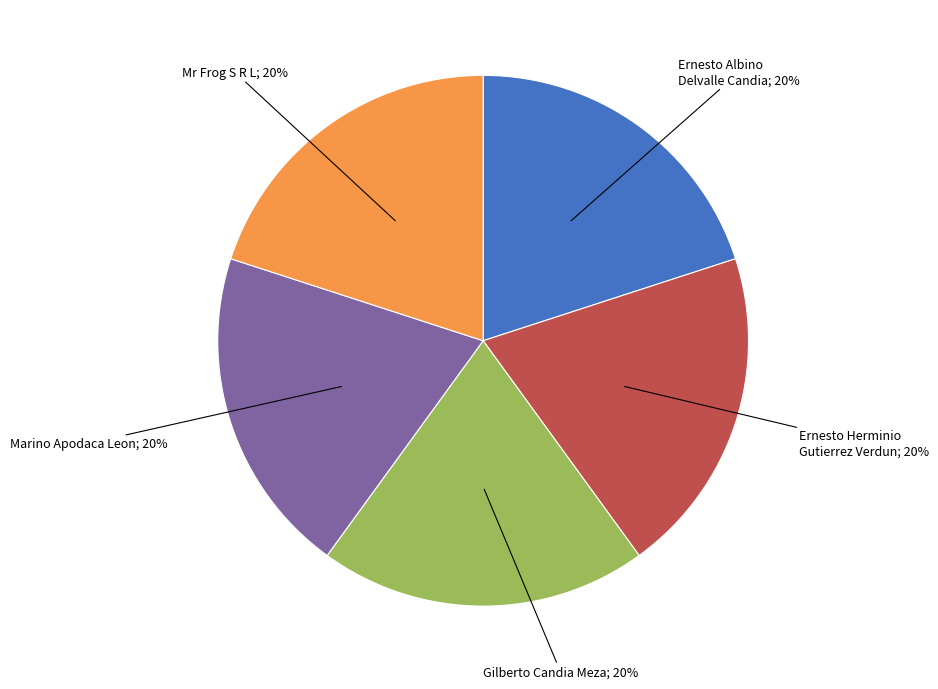

To the nearest percent, what is the average slice percentage?

20%